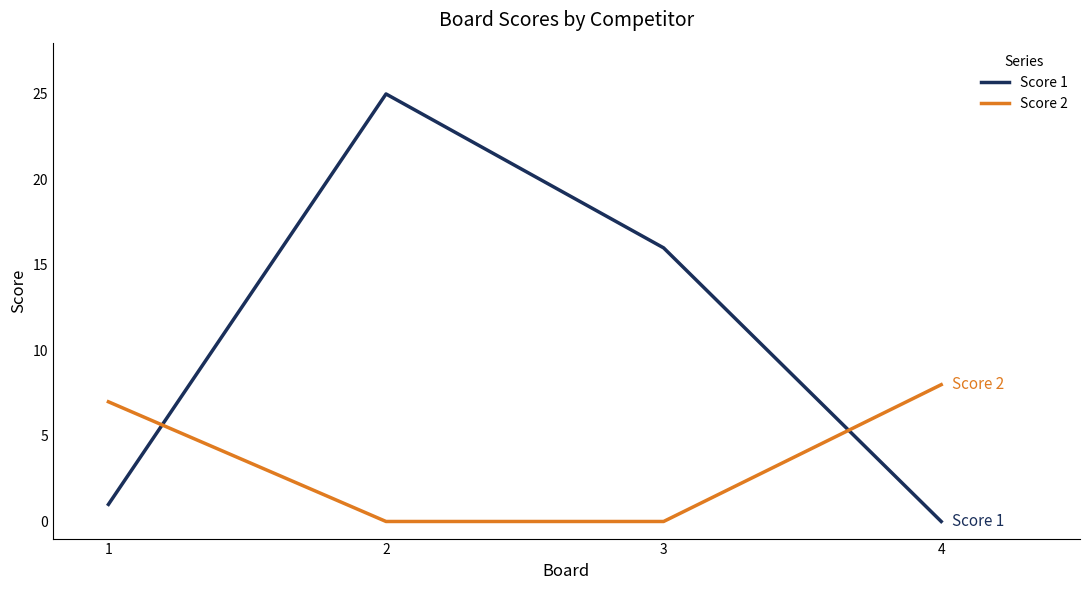

How many distinct data groups are displayed?

2